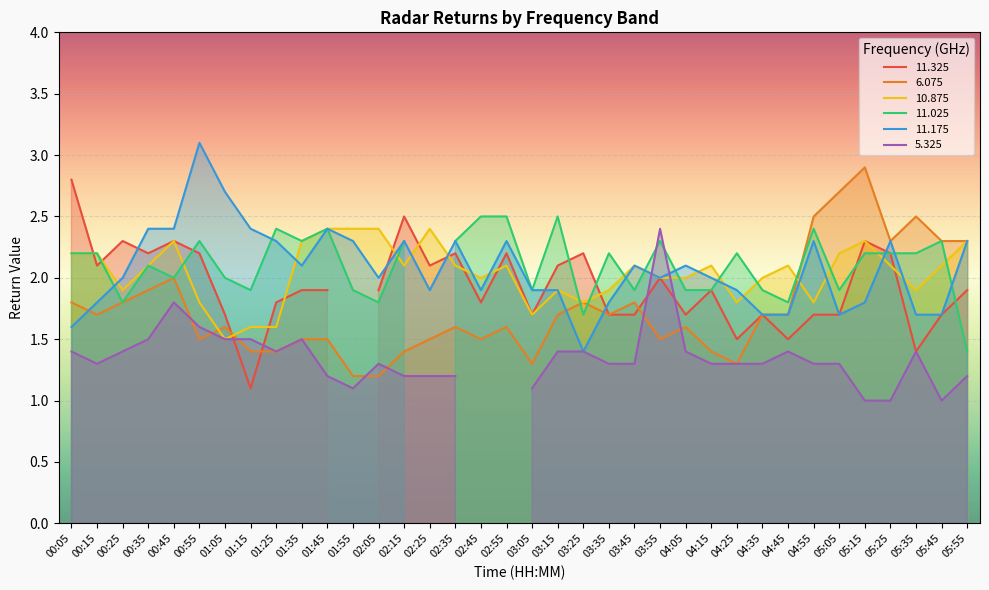

Is the value of 6.075 at 04:15 greater than the value of 10.875 at 02:35?

No